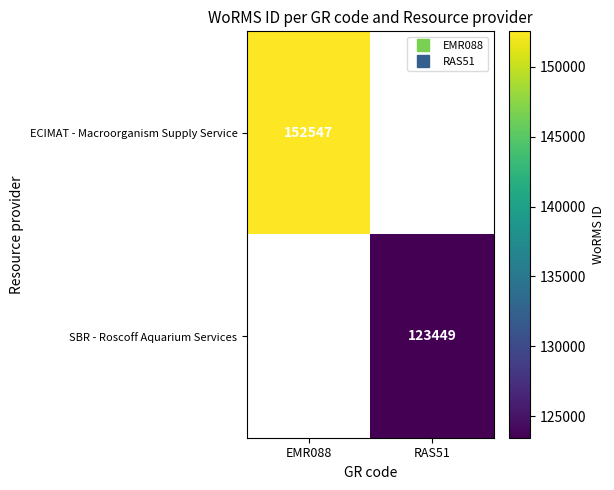

What is the minimum value for ECIMAT - Macroorganism Supply Service?

152547.0